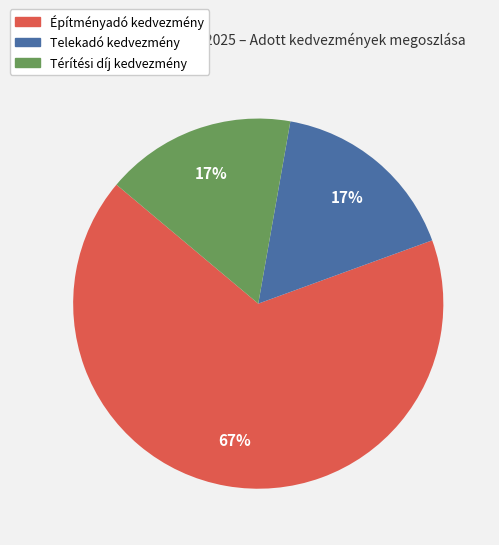

Does any single category account for the majority?

Yes